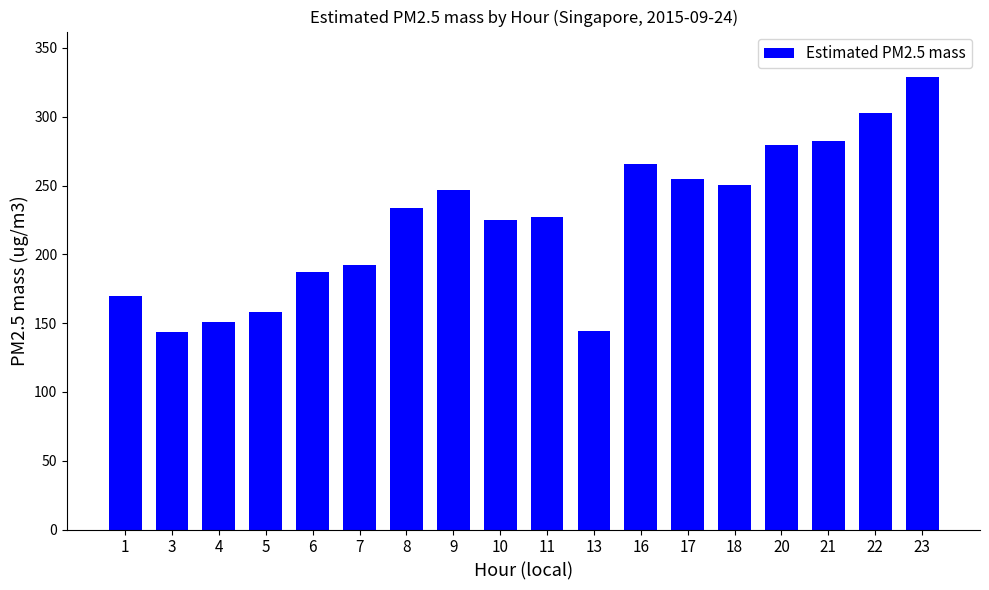

What is the ratio of the value at 11 to the value at 4?

1.5